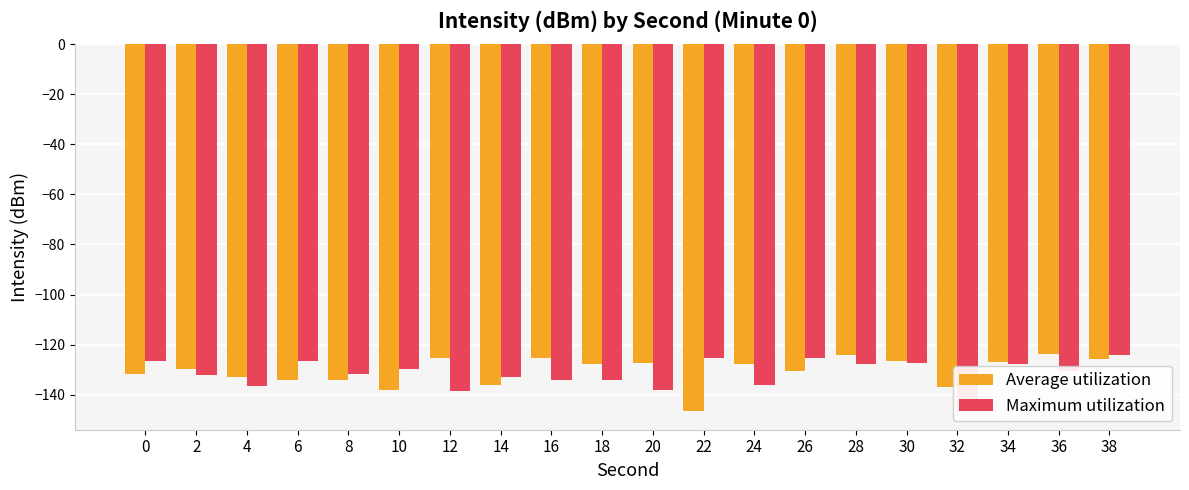

Reading right to left, extract all data points from this chart.

Average utilization: -125.8	-123.6	-127.0	-136.8	-126.6	-124.0	-130.5	-127.8	-146.6	-127.1	-127.9	-125.4	-136.0	-125.5	-137.9	-134.1	-134.0	-133.0	-129.6	-131.6
Maximum utilization: -124.0	-130.5	-127.8	-146.6	-127.1	-127.9	-125.4	-136.0	-125.5	-137.9	-134.1	-134.0	-133.0	-138.3	-129.6	-131.6	-126.7	-136.4	-132.2	-126.5